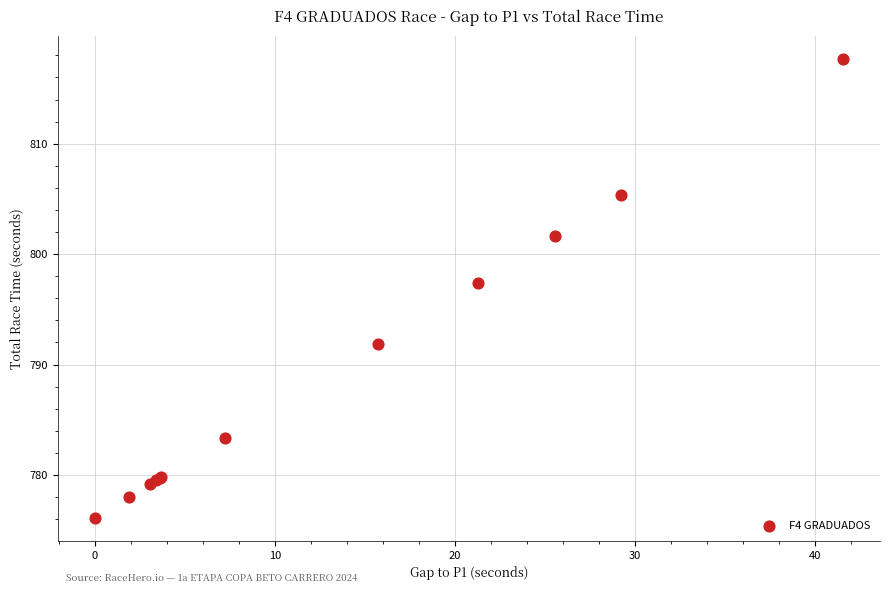

What Y value in the scatter plot is closest to 796?

797.4